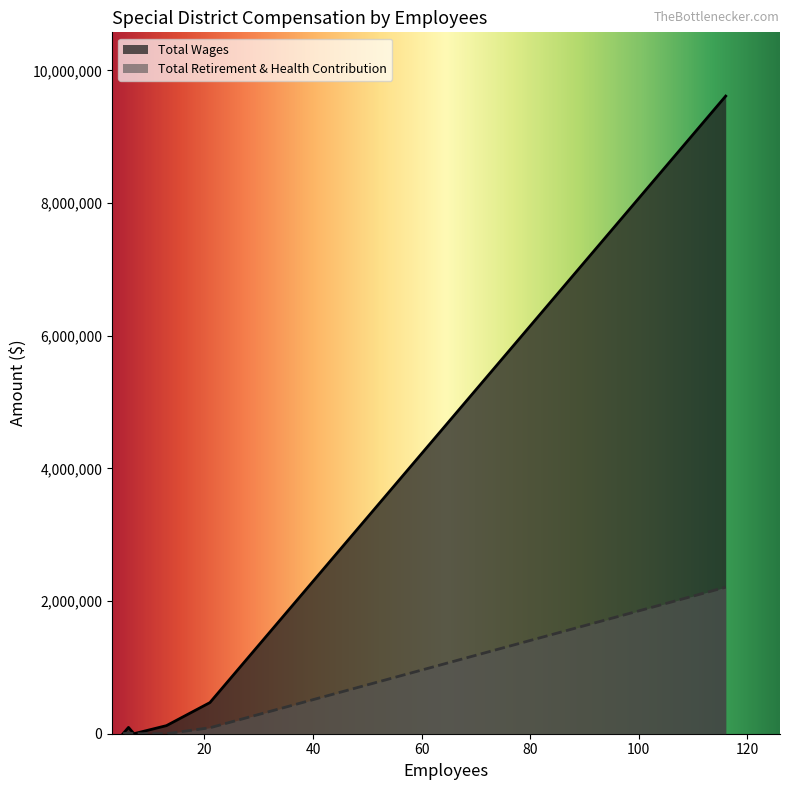

At how many categories does at least one series exceed 760747?

1